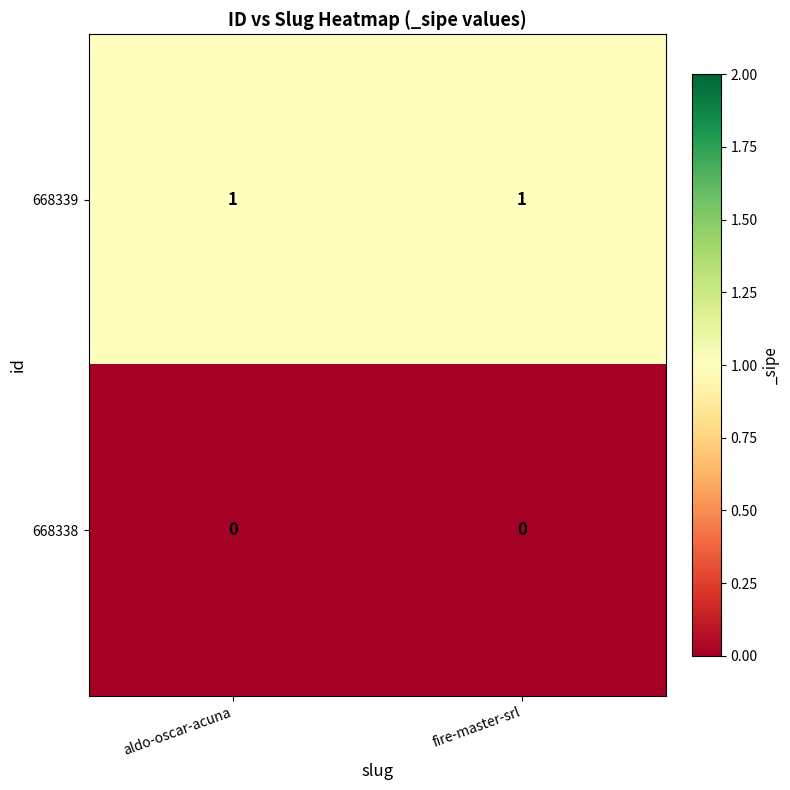

Is it true that 668339 equals 2 at fire-master-srl?

False